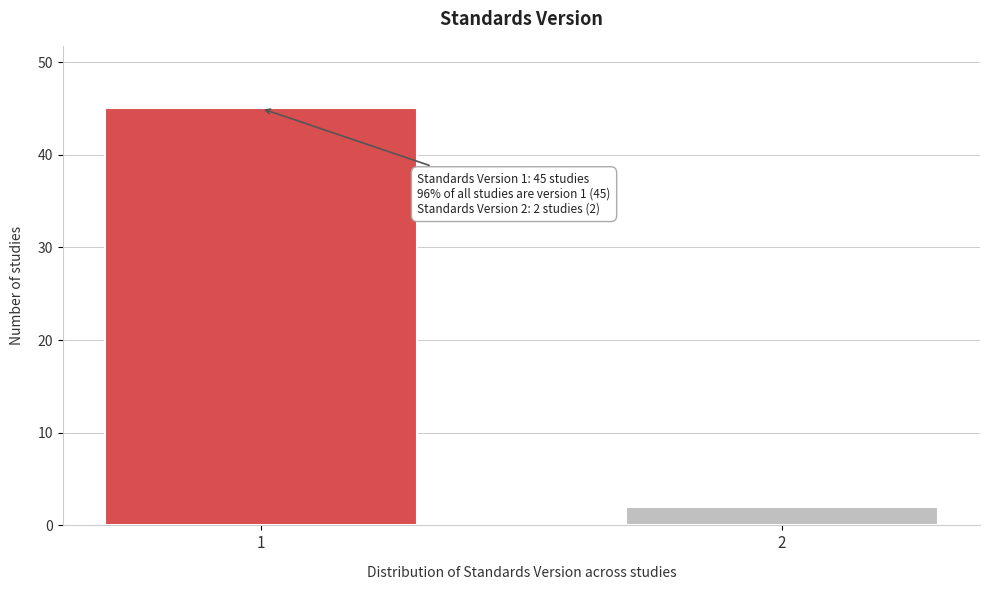

Reading left to right, extract all data points from this chart.

1=45	2=2